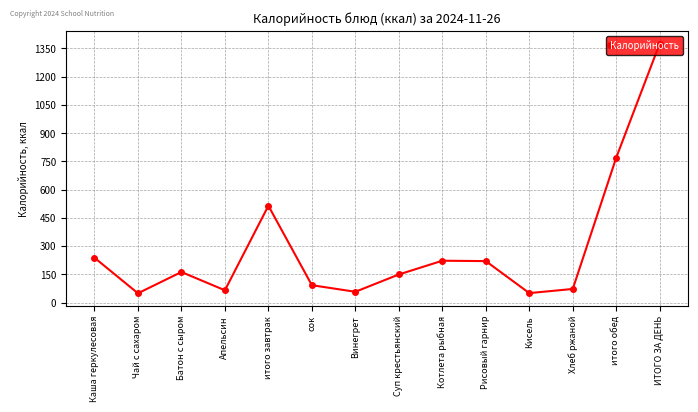

What is the change in value from итого завтрак to Хлеб ржаной?

-442